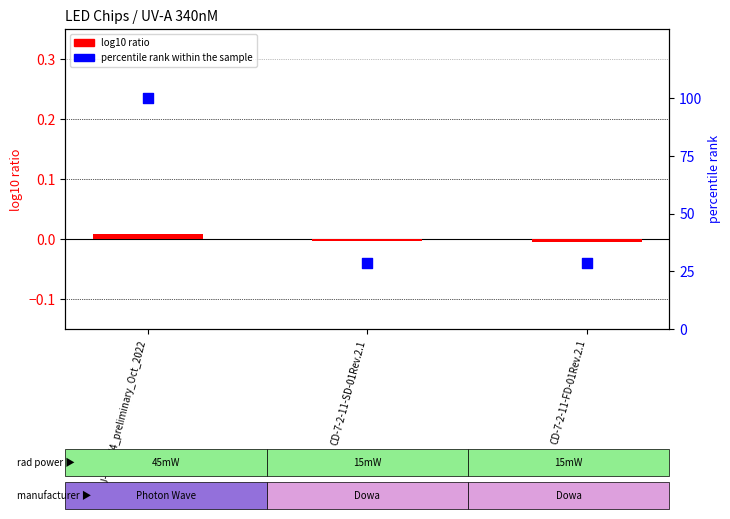

Which series reaches the maximum Y coordinate?

percentile rank within the sample